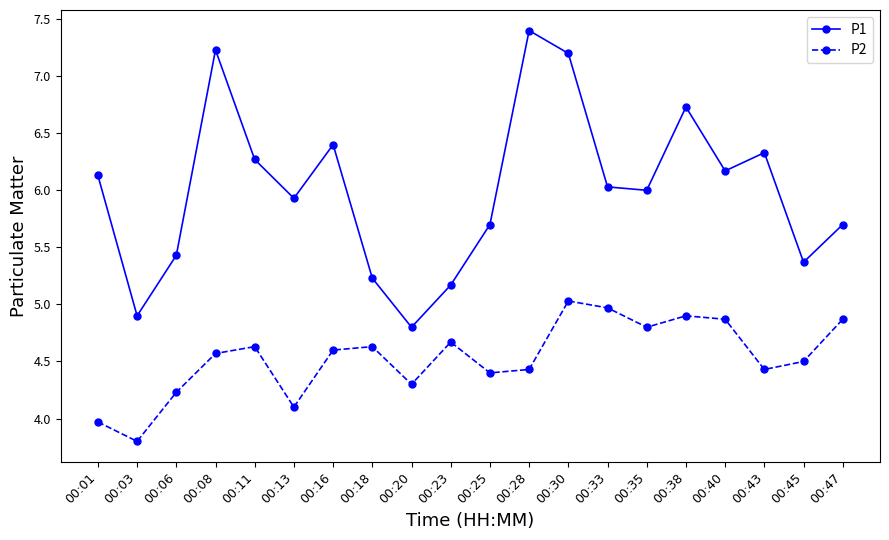

List the series in order of their overall mean, highest first.

P1, P2